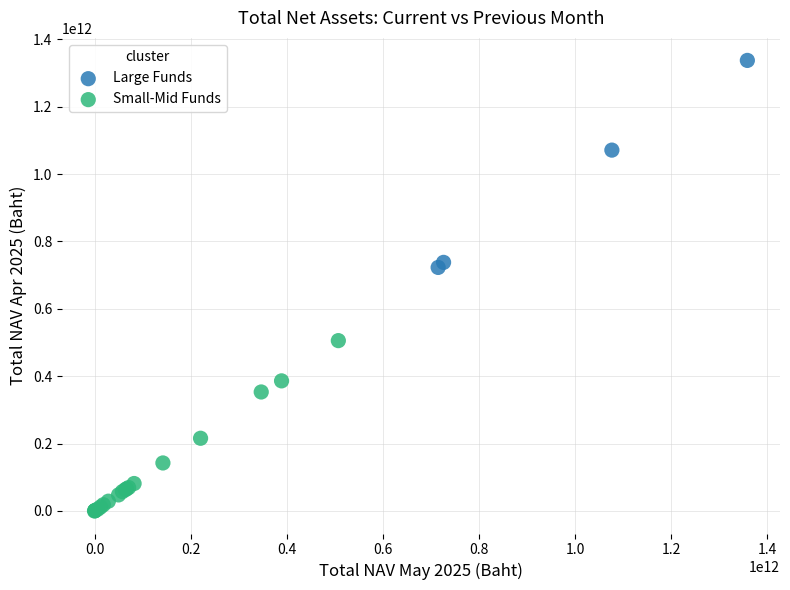

Which series reaches the maximum Y coordinate?

Large Funds